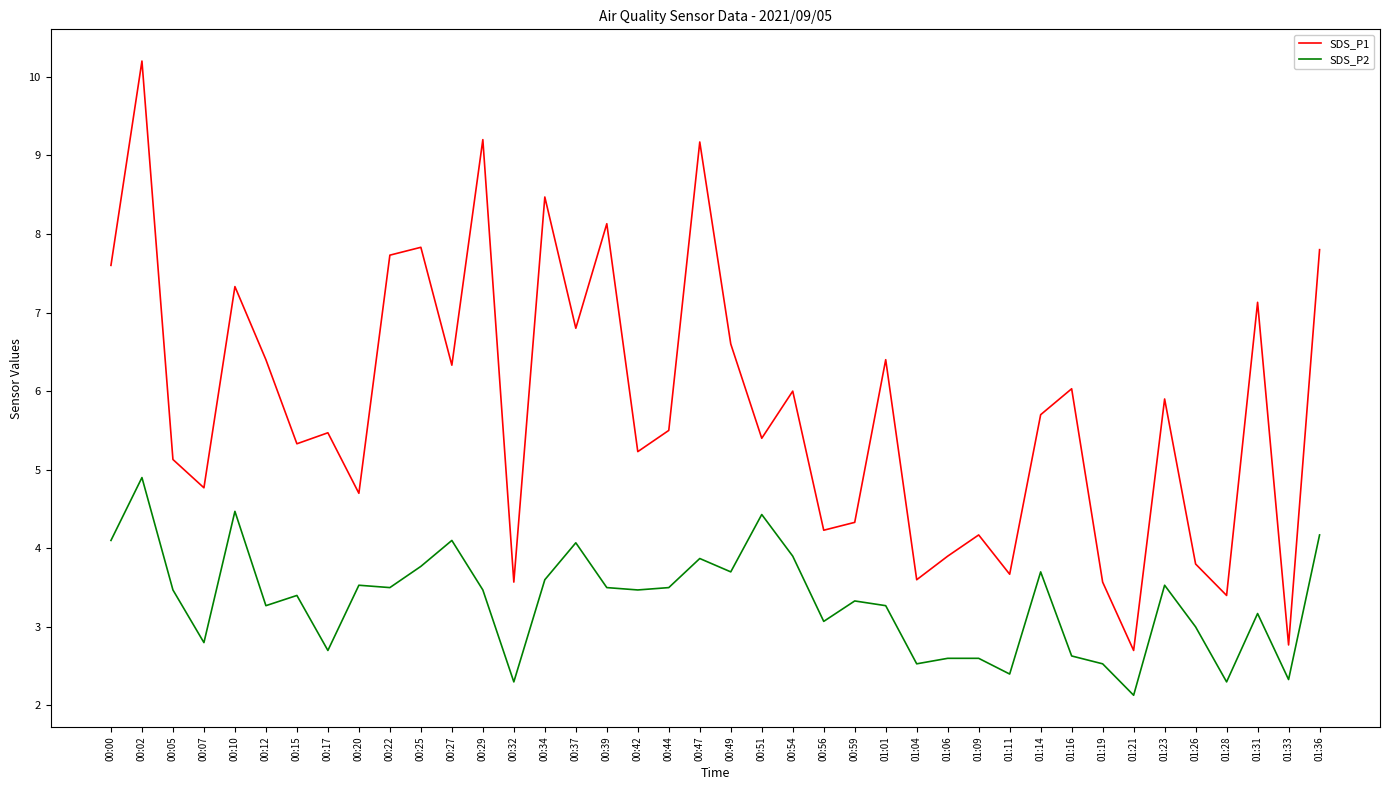

Rank the series by their maximum value, from highest to lowest.

SDS_P1, SDS_P2